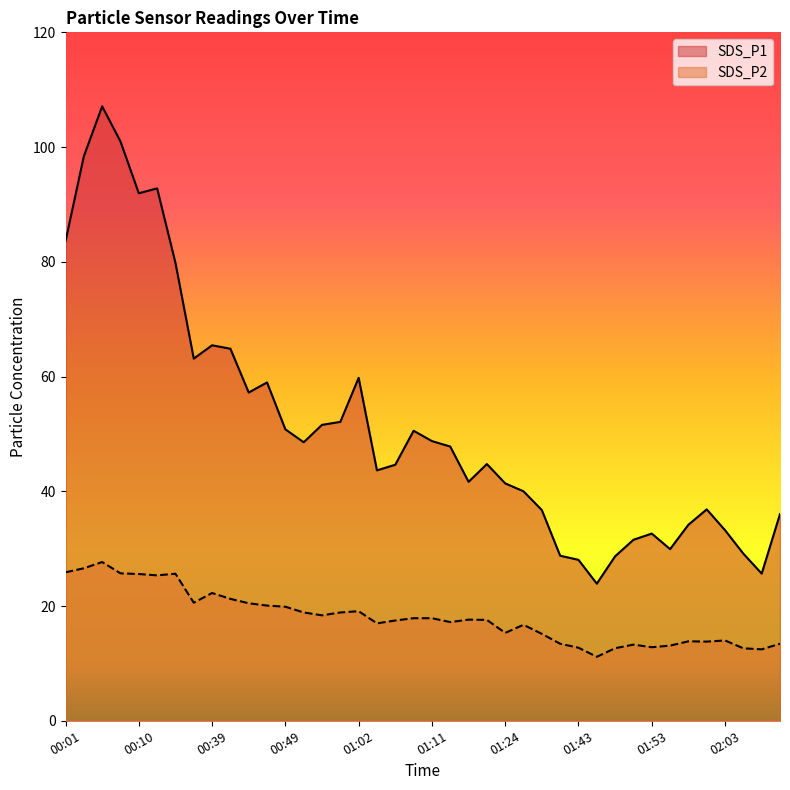

Between 01:14 and 00:01, which is larger?

00:01